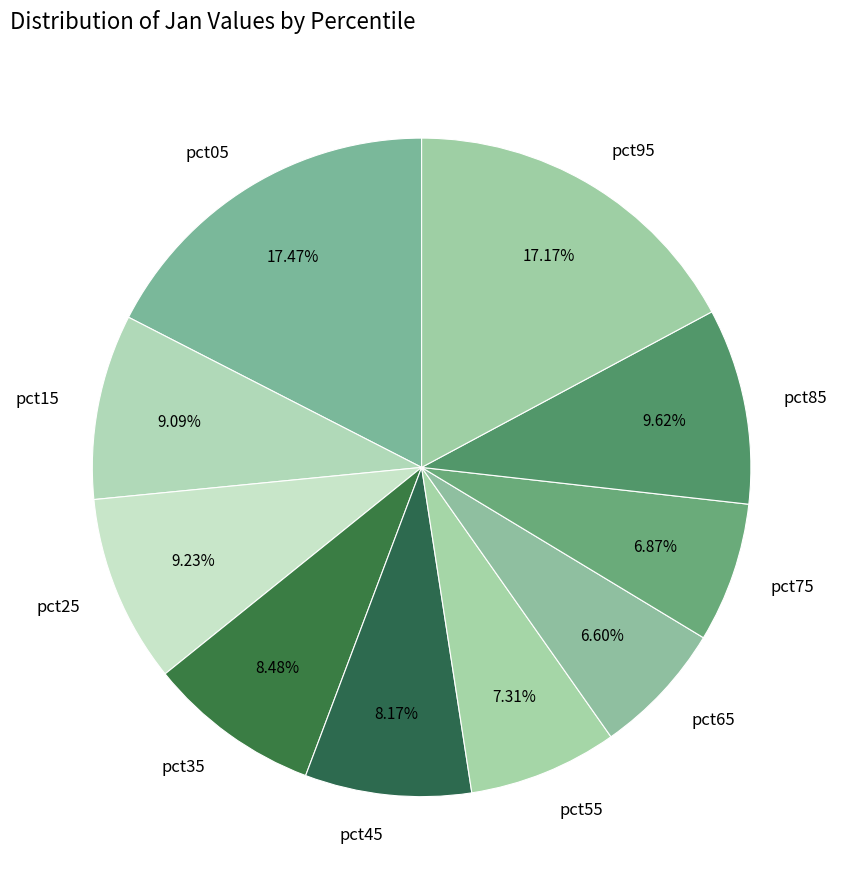

Does pct75 represent more than half of the total?

No